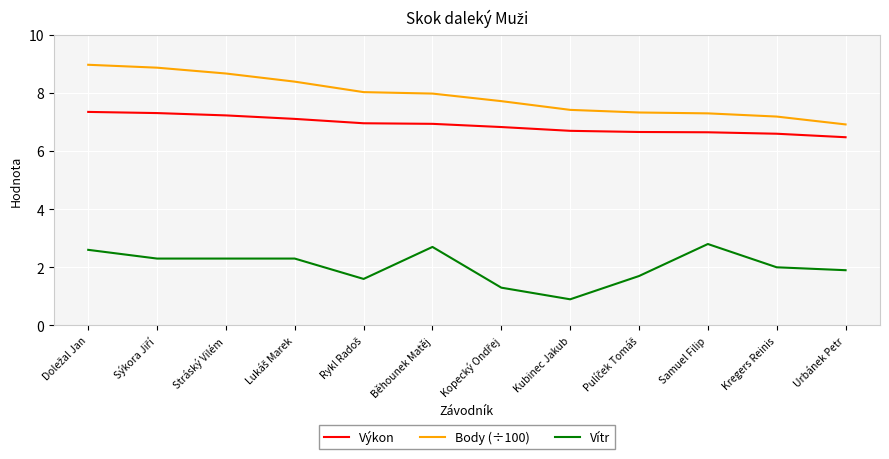

How many lines are shown in the chart?

3